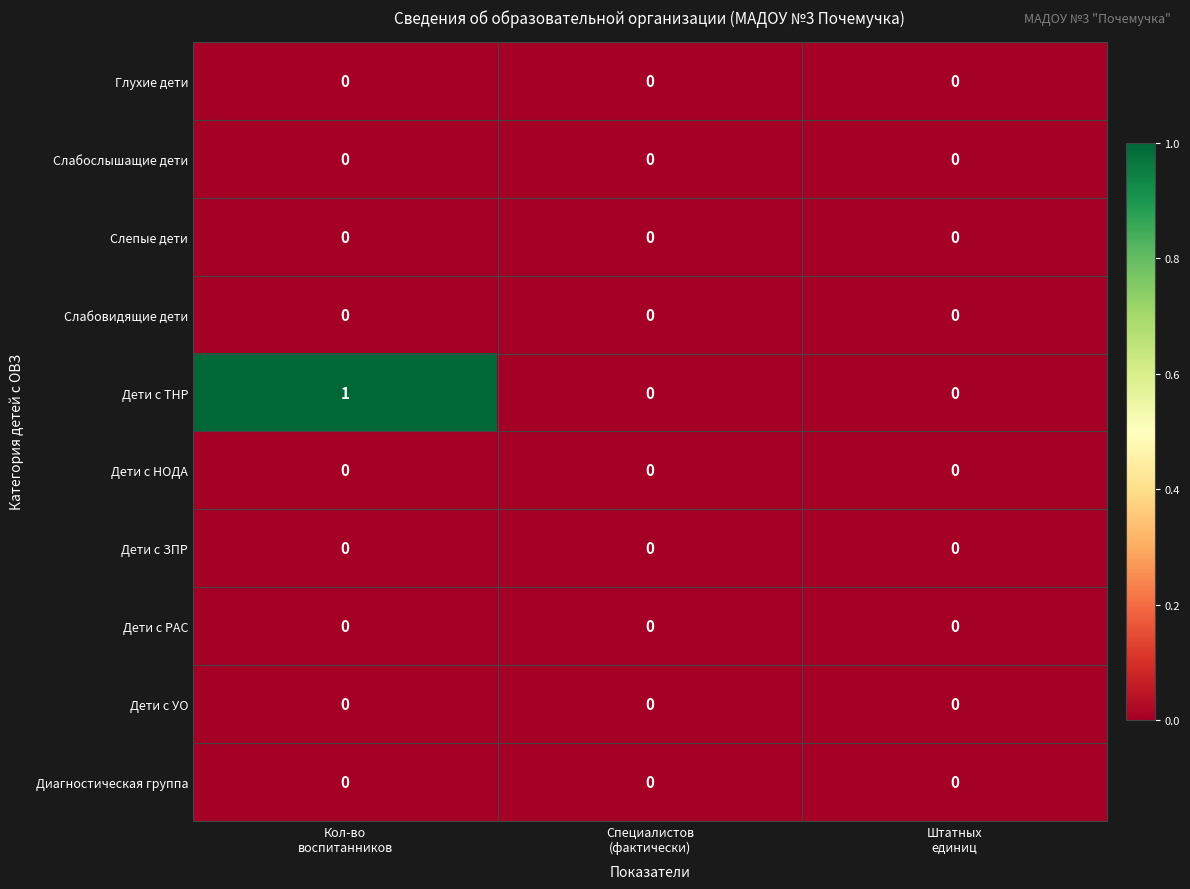

Count the number of categories in the chart.

3